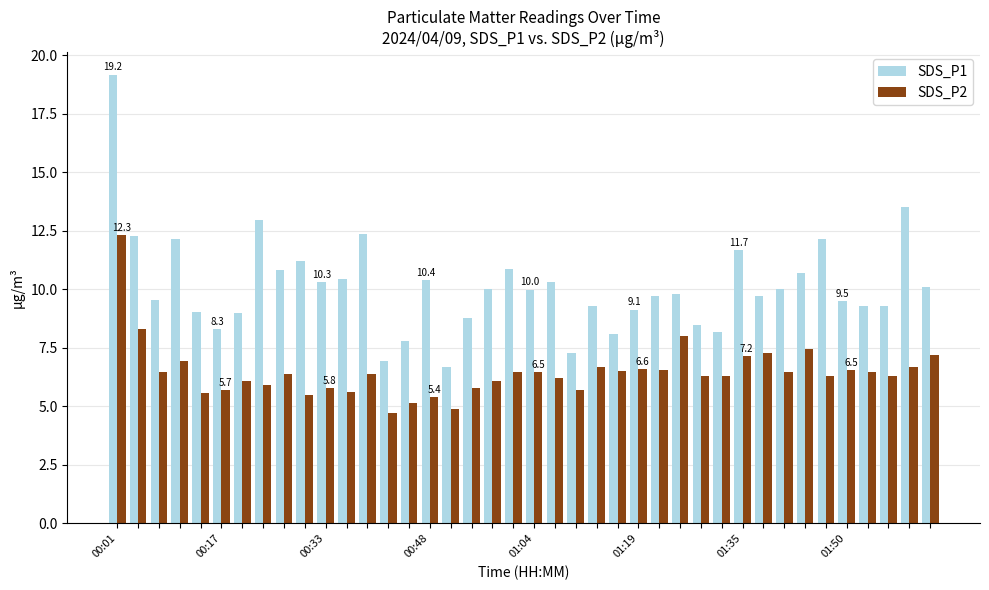

How many series are shown in this chart?

2